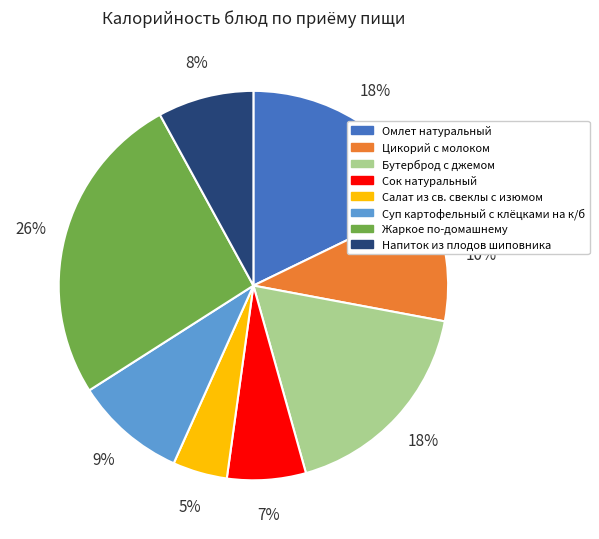

Combined, do Омлет натуральный and Бутерброд с джемом account for over 50%?

No